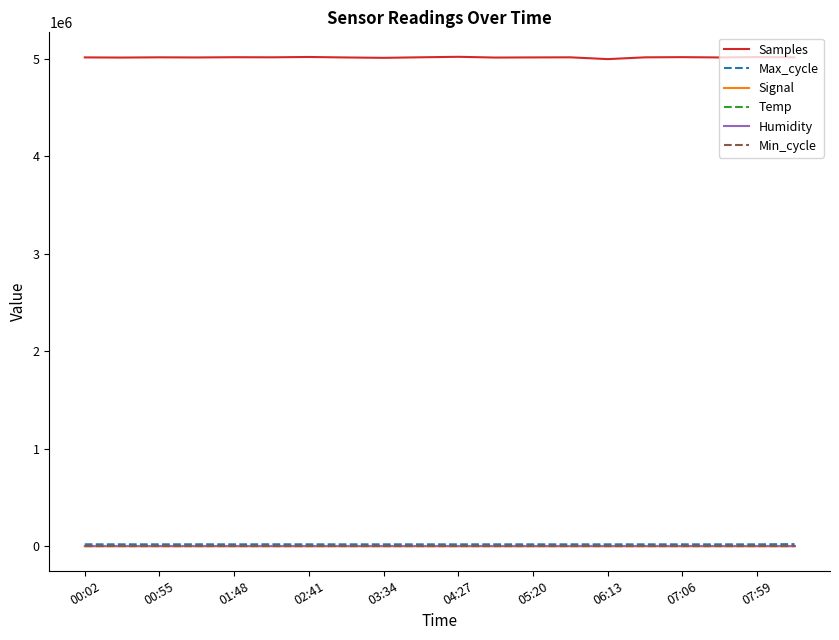

Which series has the largest total across all categories?

Samples